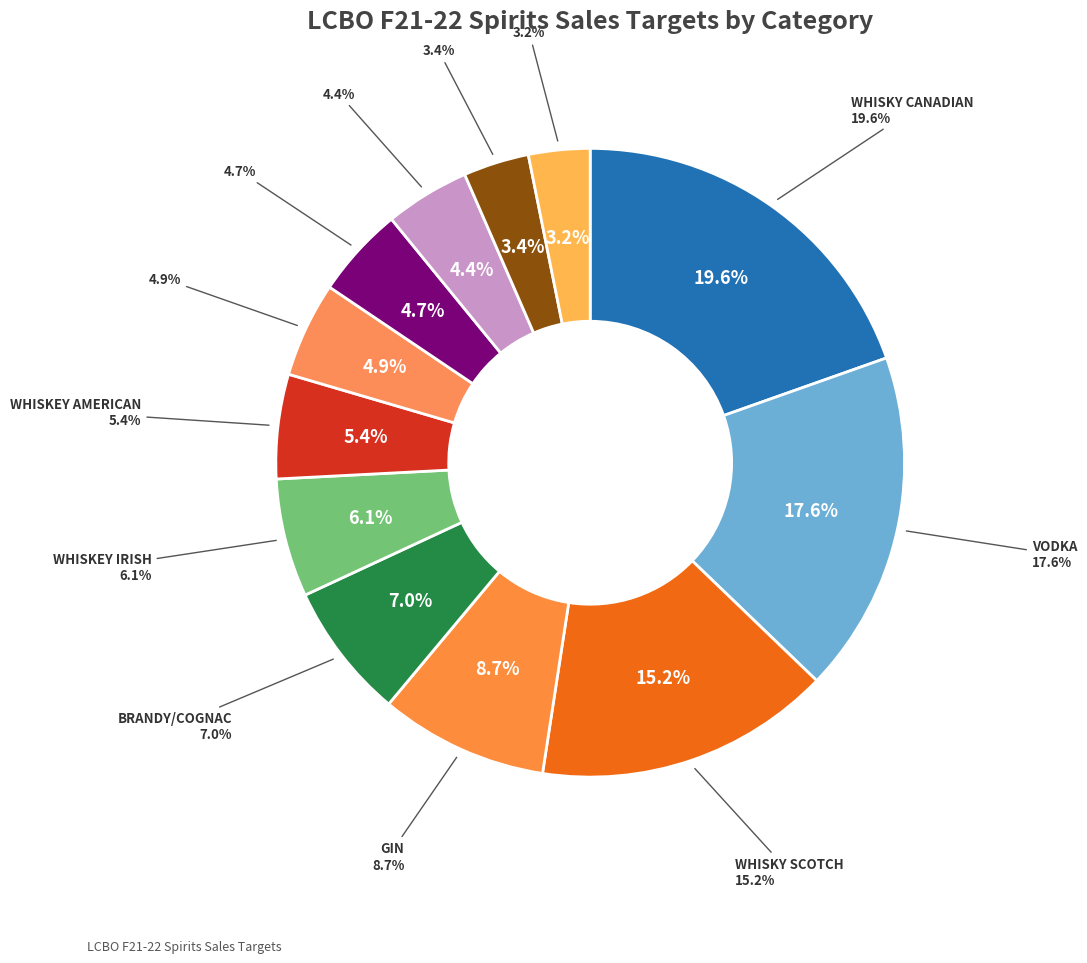

What is the ratio of the value at WHISKEY SCOTCH MALT to the value at WHISKEY IRISH?

0.8